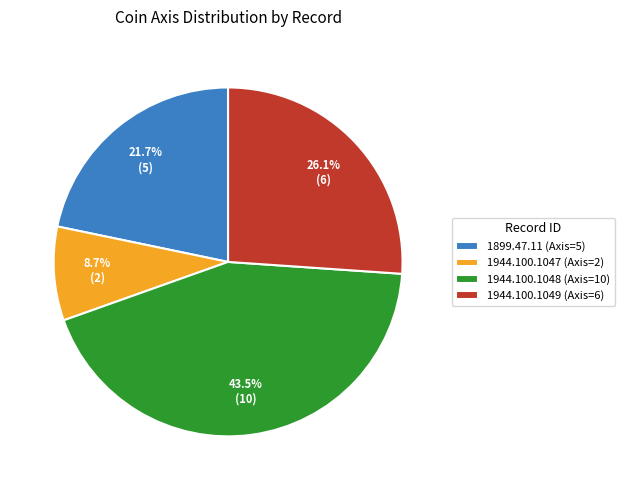

How much of the chart is everything except 1944.100.1049?

73.9%